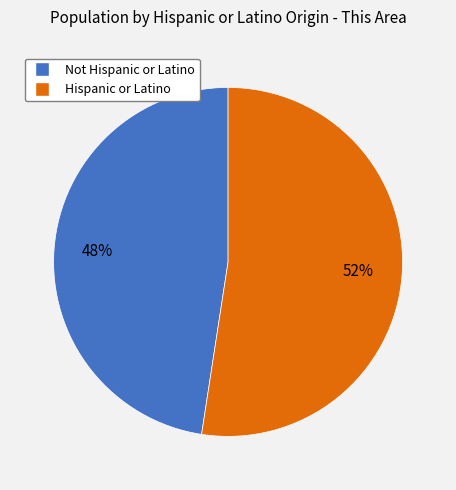

True or false: Hispanic or Latino accounts for 67% of the total.

False